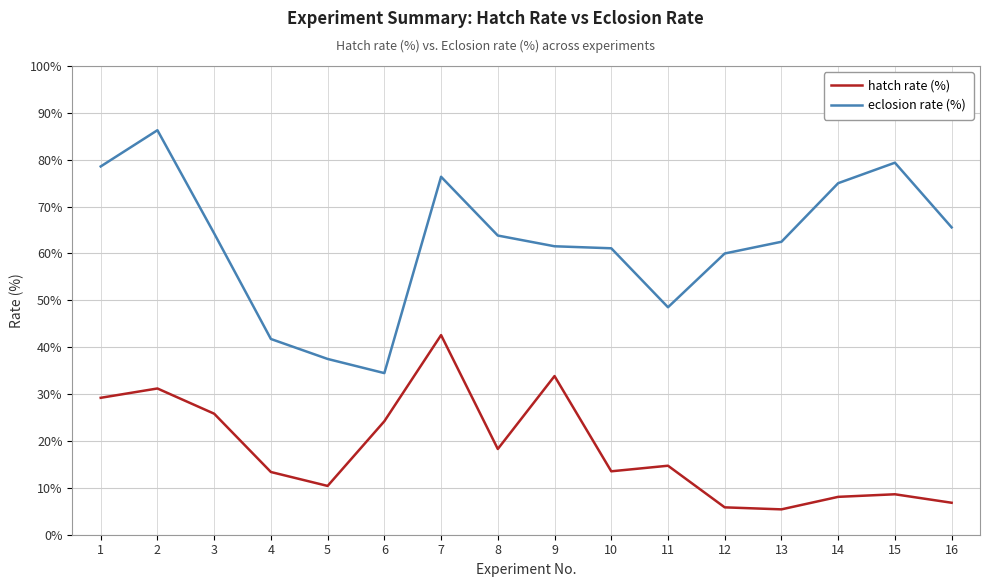

Is the value of eclosion rate (%) at 10 greater than the value of hatch rate (%) at 2?

Yes